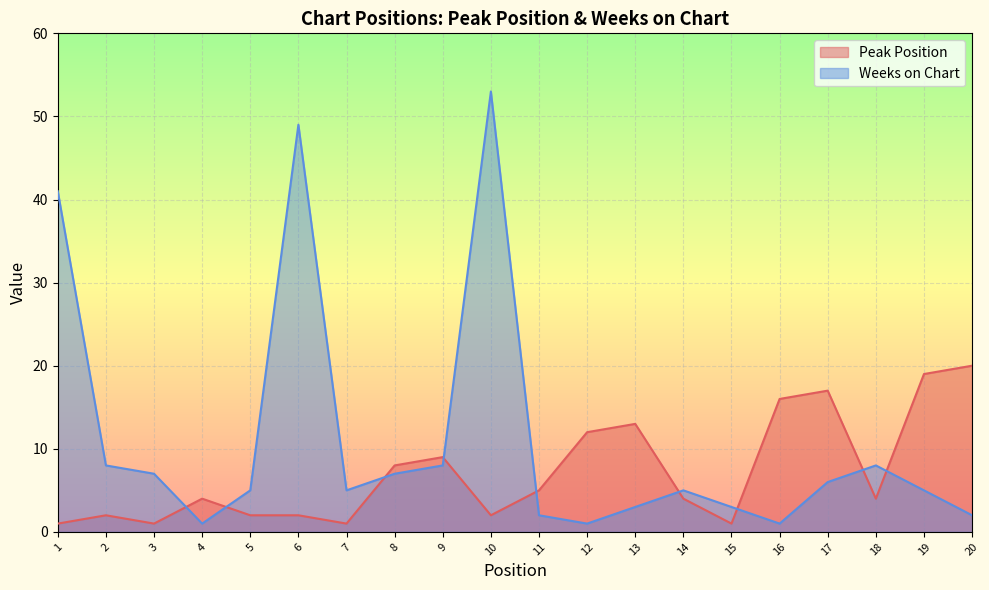

In Weeks on Chart, how many points are lower than both neighbors (excluding endpoints)?

4